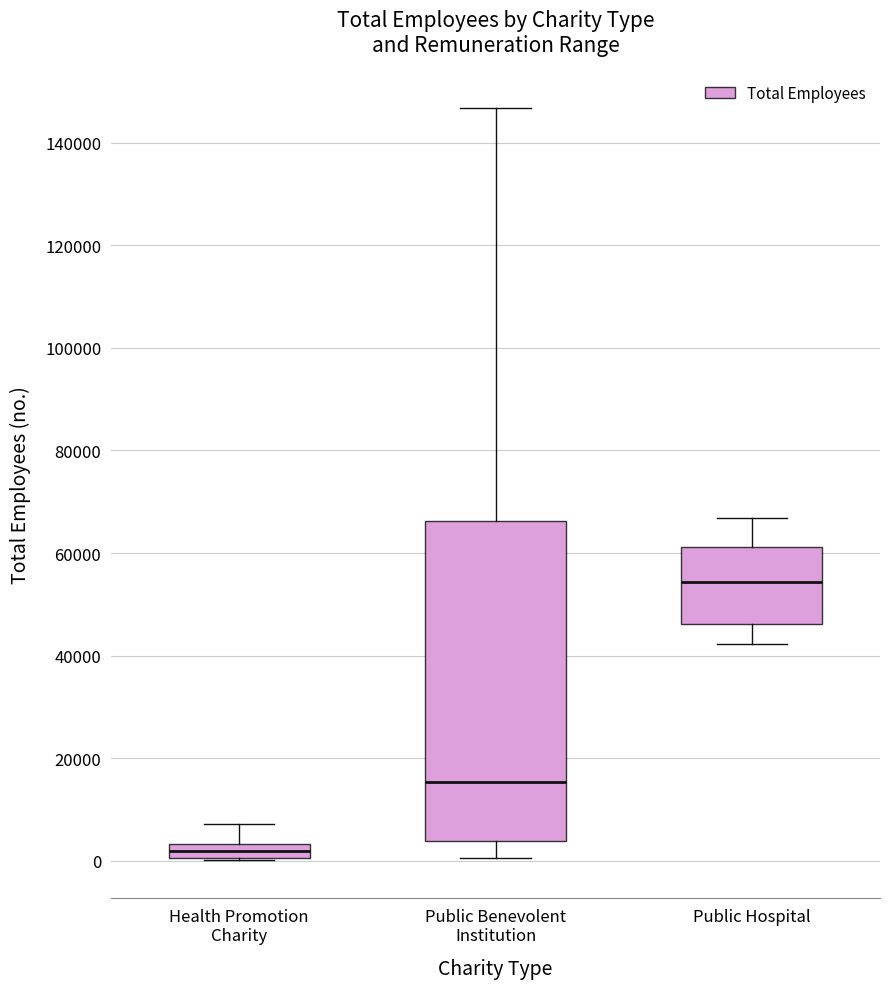

Which box's median line is the lowest?

Health Promotion Charity